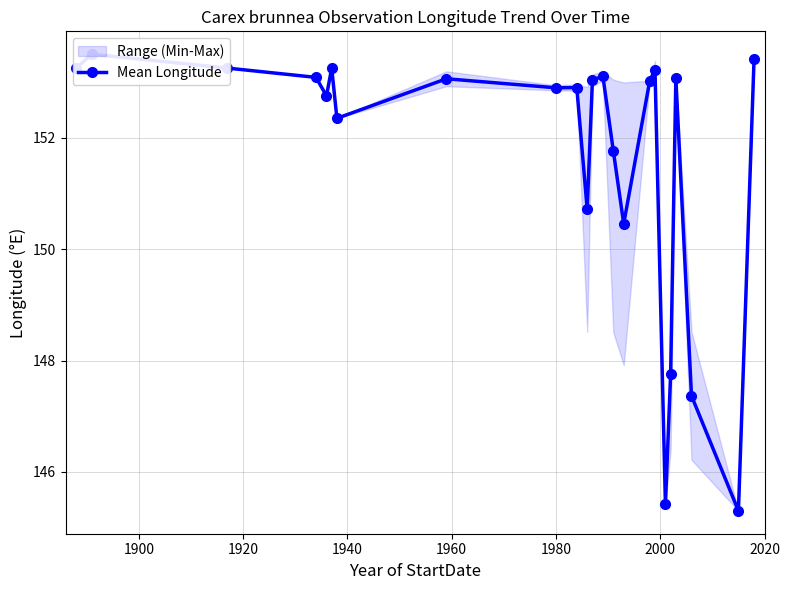

What is the average value?

151.7